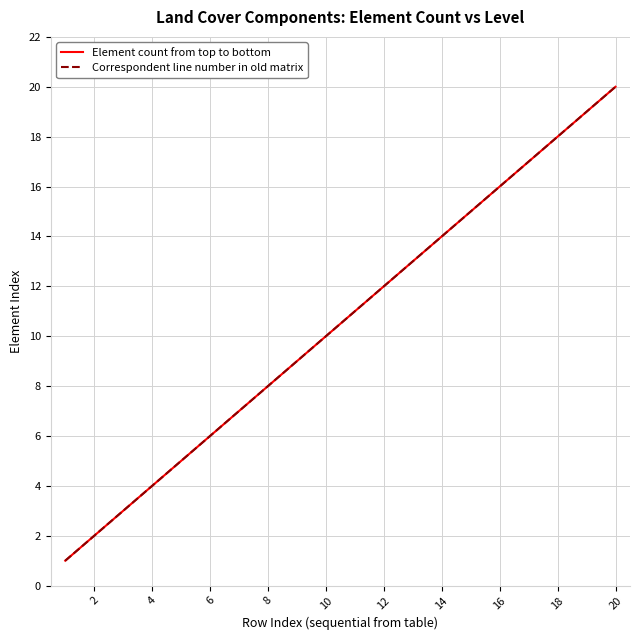

Does the chart have visible grid lines?

Yes